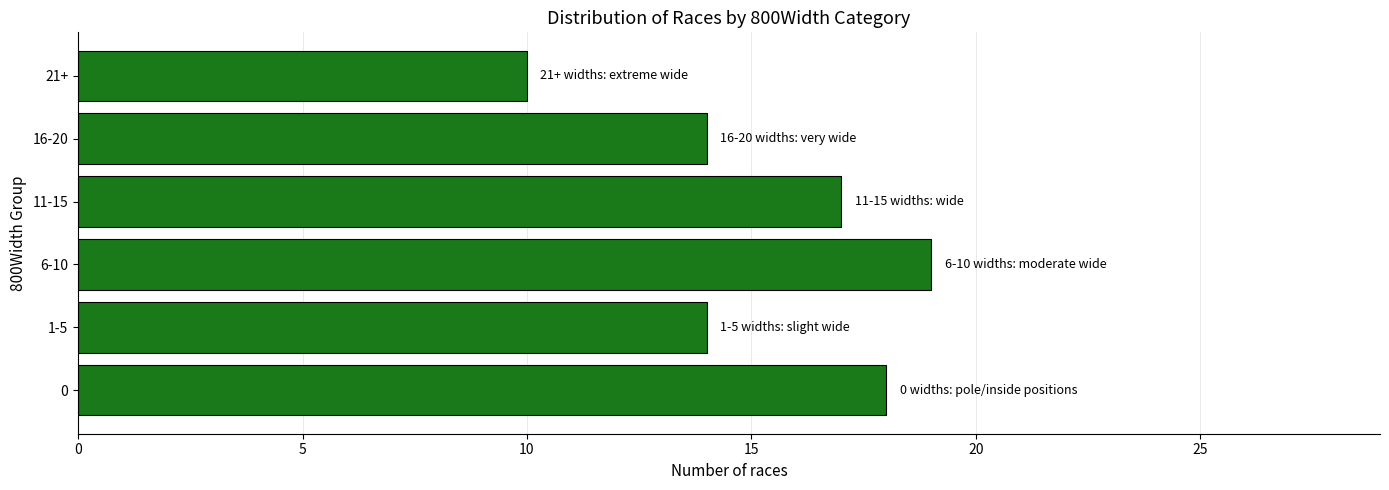

What is the change in value from 6-10 to 21+?

-9